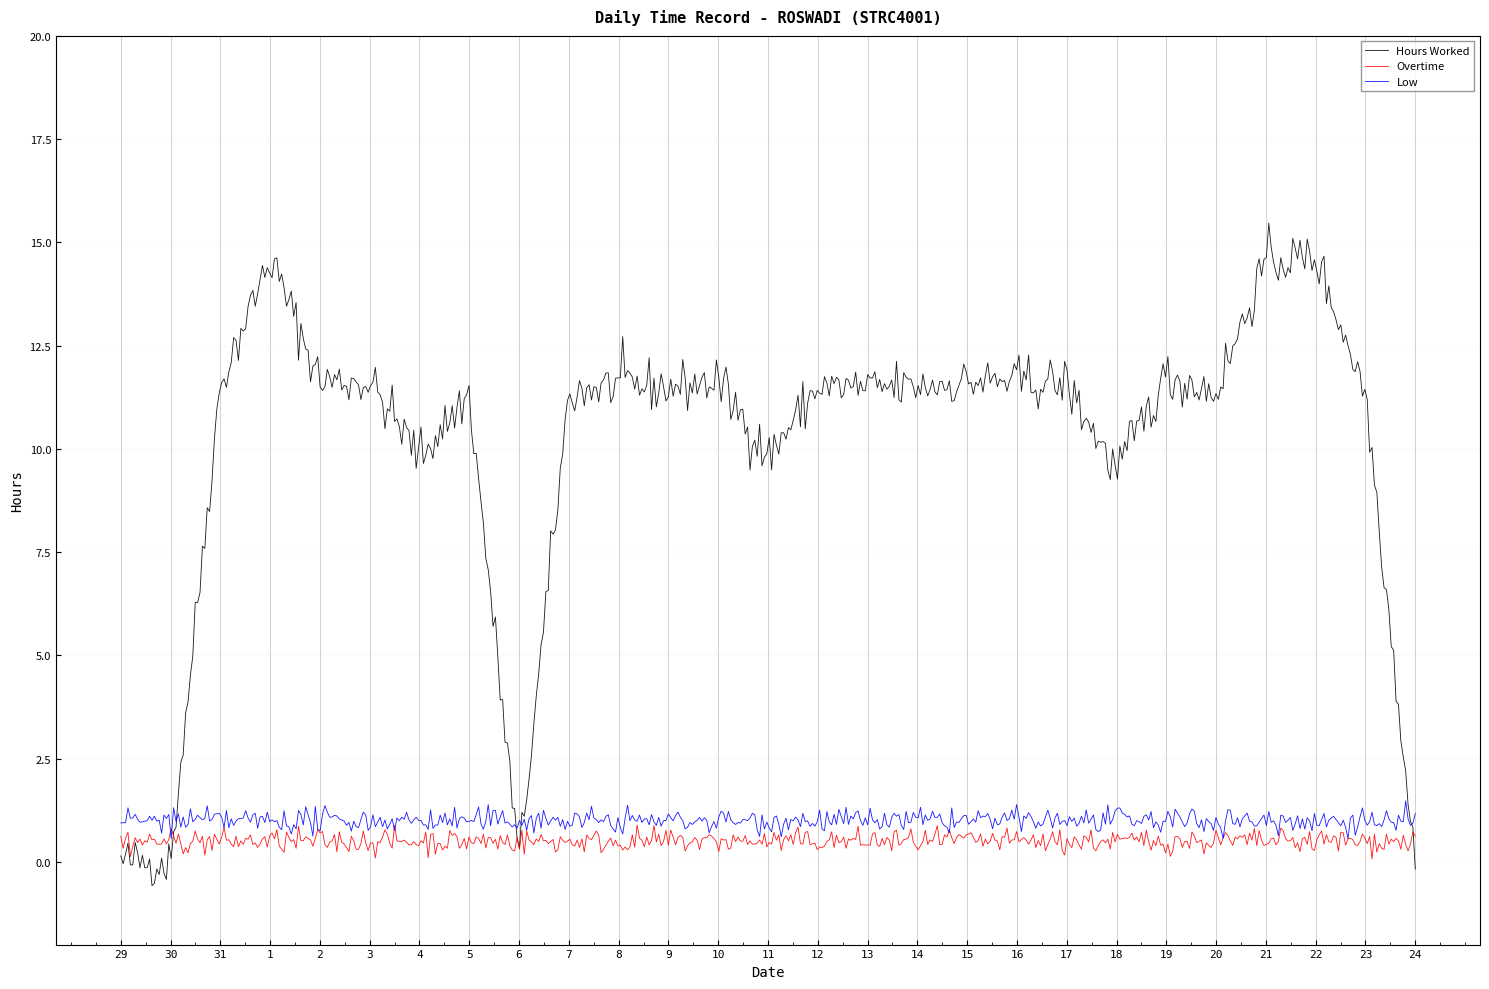

True or false: Overtime and Low intersect in this chart.

True